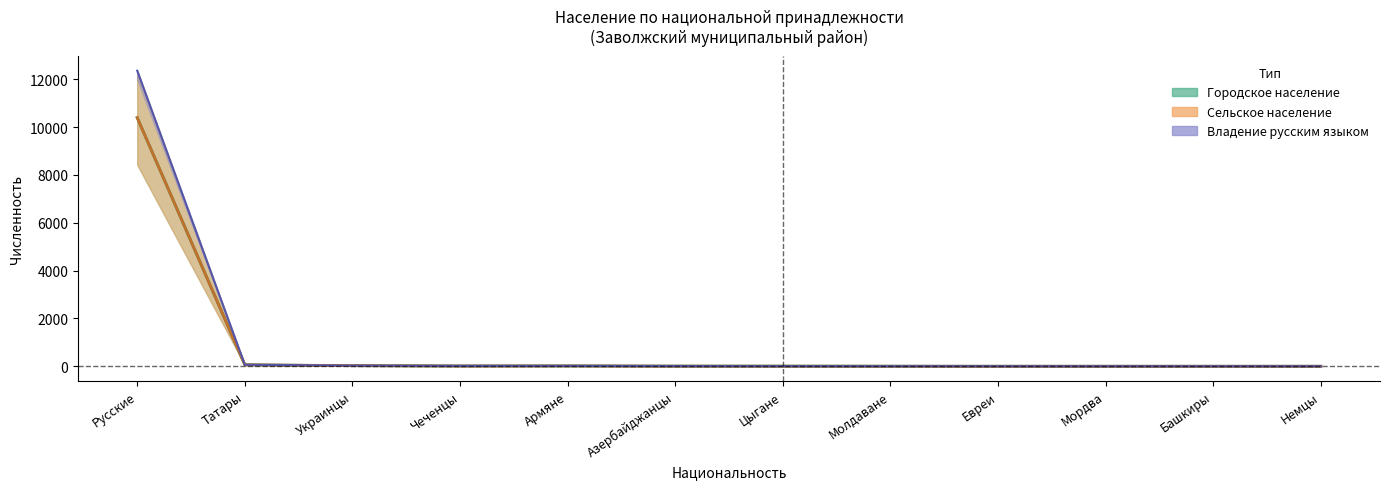

At which label does Городское население first exceed 7?

Русские